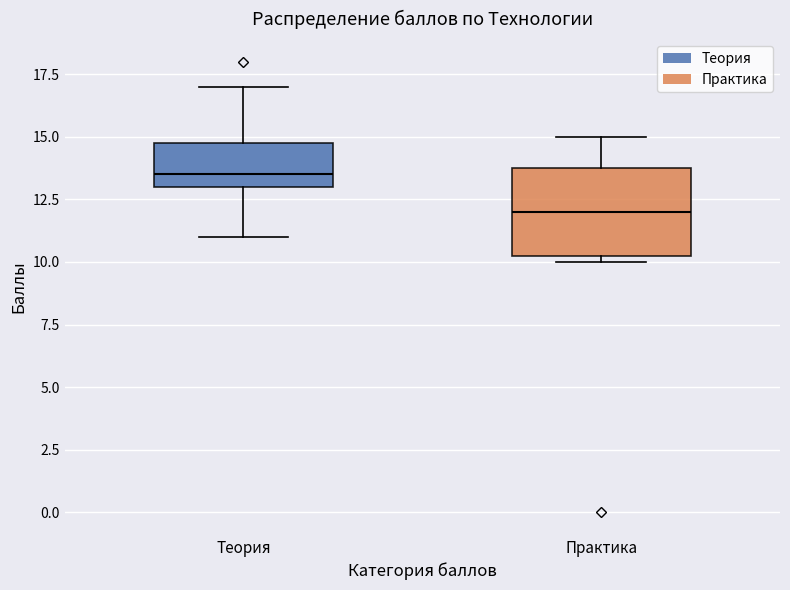

Reading left to right, transcribe this box plot: for each box, give where its median line is, the range the box spans, and where its two whiskers end, as read against the y-axis. The values are not printed on the chart, so give them approximately, as read against the axis.

Теория: median 13.5, box 13.0 to 15.0, whiskers 11.0 to 17.0
Практика: median 12.0, box 10.5 to 14.0, whiskers 10.0 to 15.0